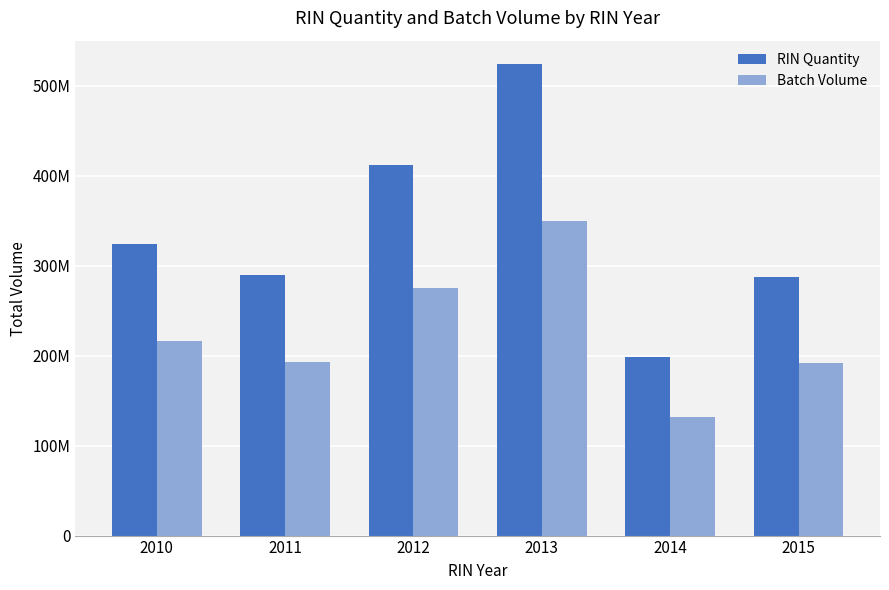

What is the value of the Batch Volume bar at the 5th from the left?

132249707